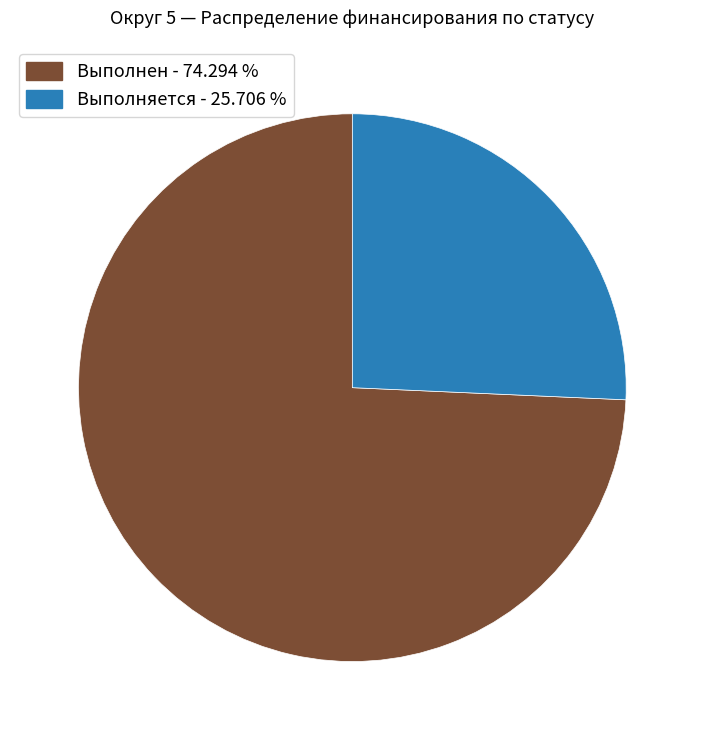

Does any single category account for the majority?

Yes